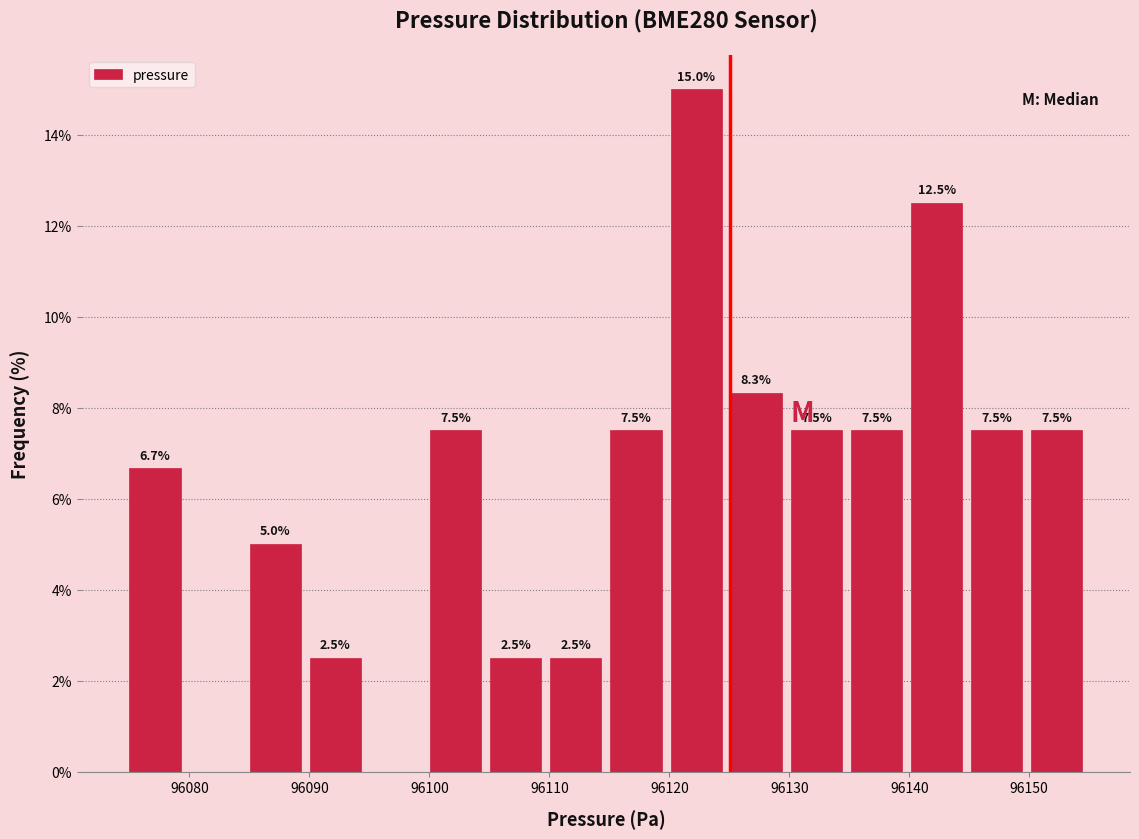

Over which range of the x-axis is the bar tallest?

96120 to 96125